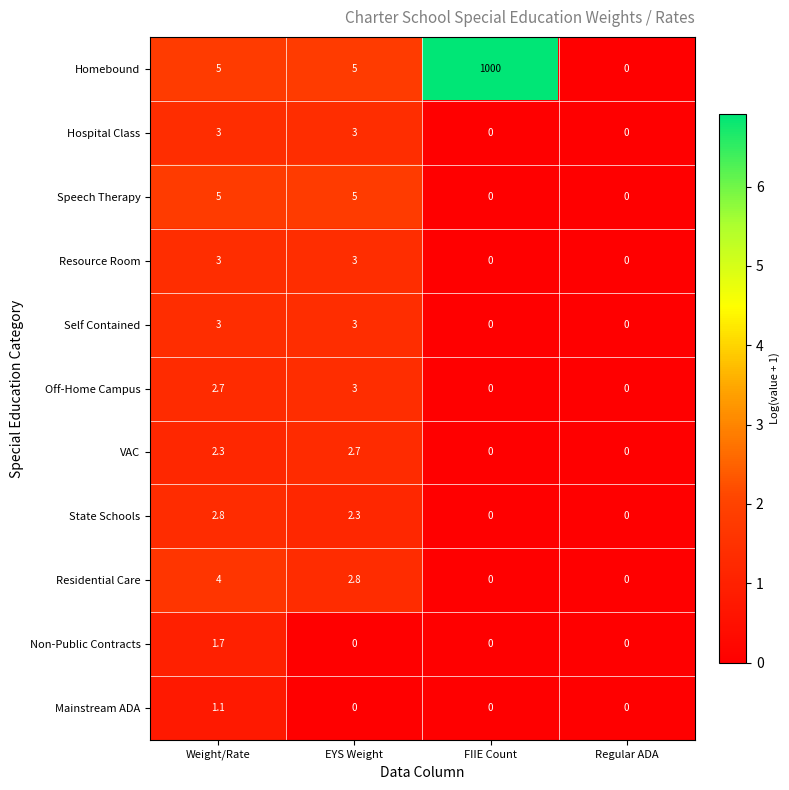

What is the sum of all Residential Care values?

6.8